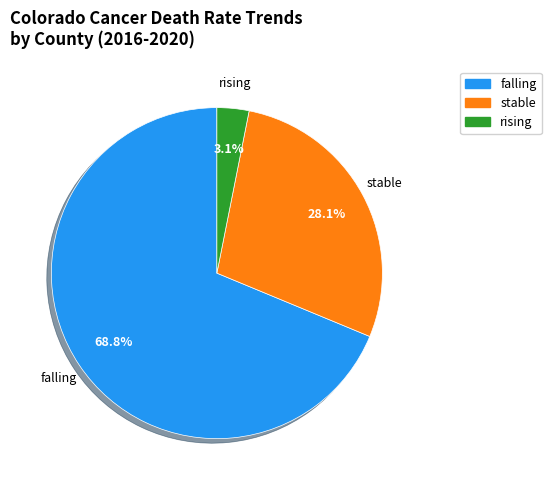

Combined, what portion of the pie is stable and falling?

96.9%